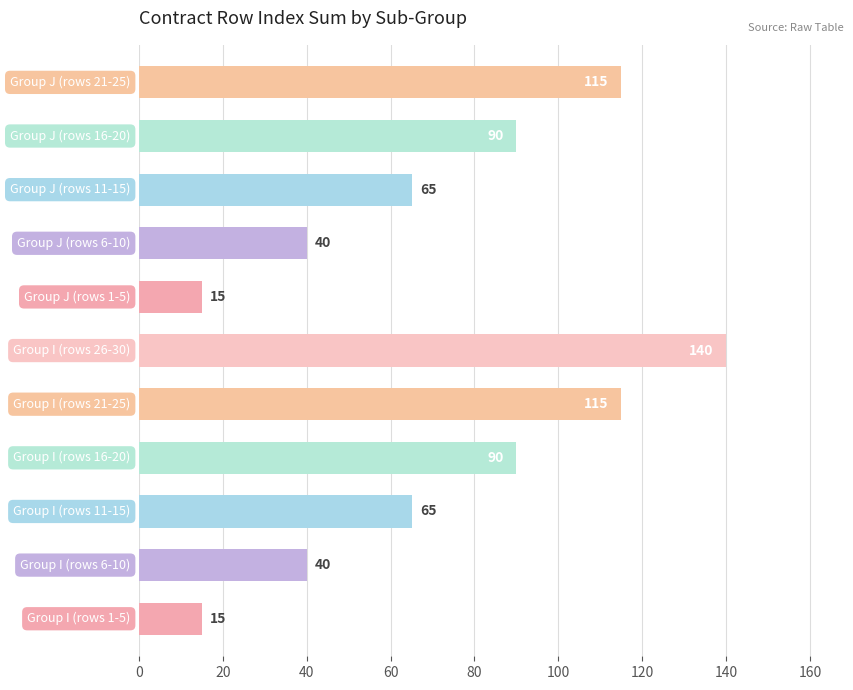

What is the maximum value shown in the chart?

140